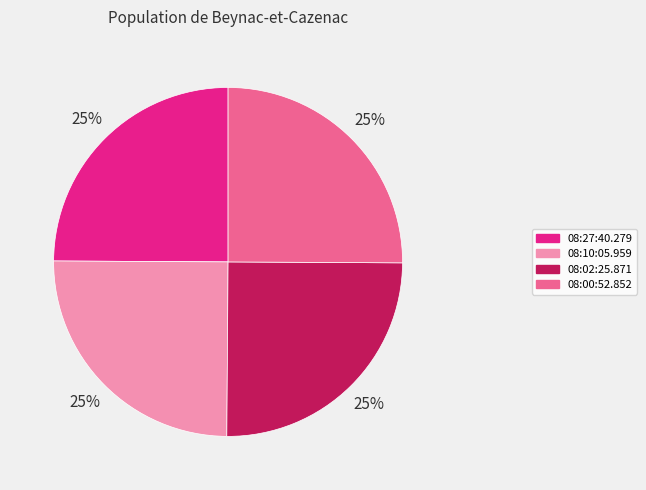

To the nearest percent, what percentage of the pie is 08:02:25.871?

25%